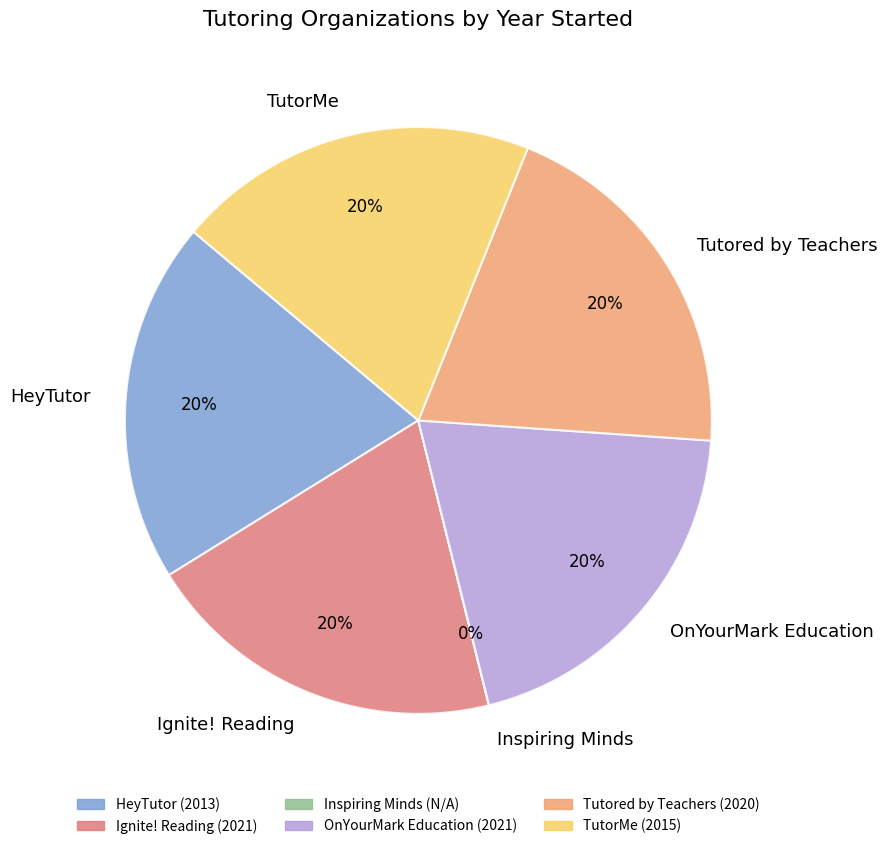

True or false: Tutored by Teachers accounts for 20% of the total.

True